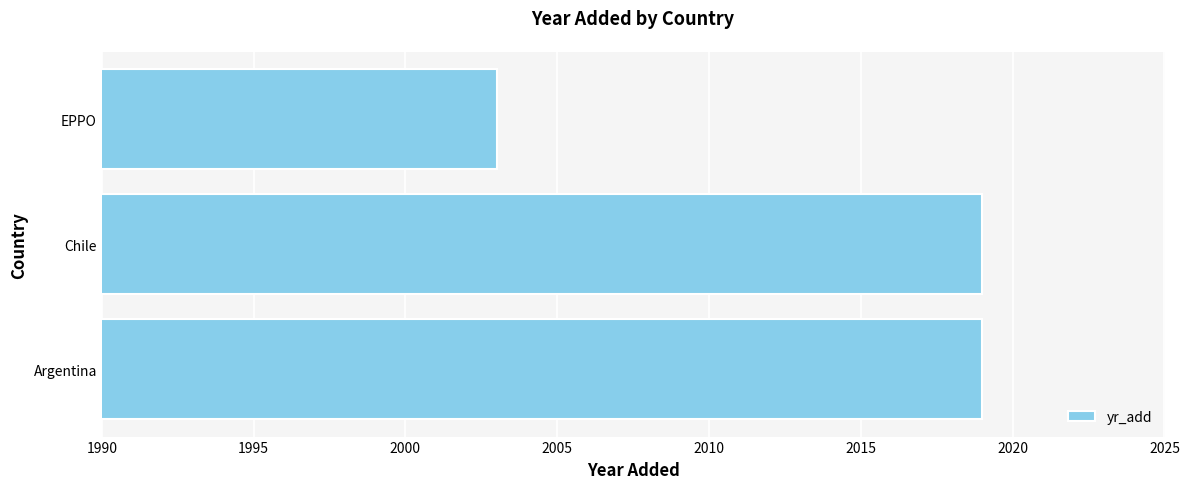

What is the smallest value displayed?

2003